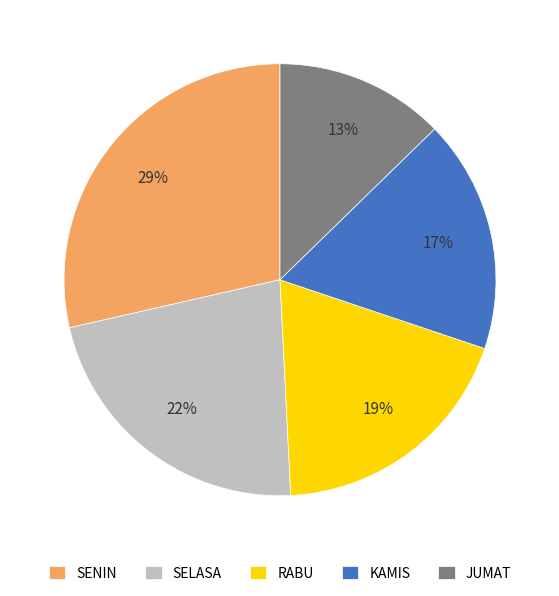

To the nearest percent, what percentage of the pie is JUMAT?

13%